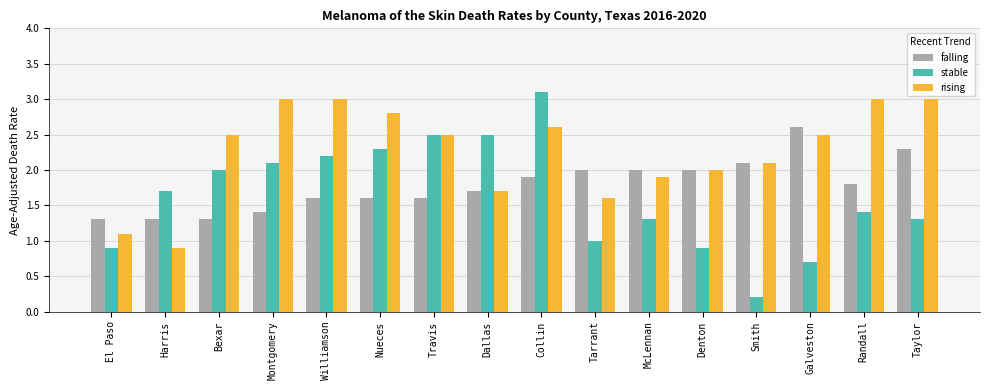

Reading left to right, extract all data points from this chart.

falling: El Paso=1.3	Harris=1.3	Bexar=1.3	Montgomery=1.4	Williamson=1.6	Nueces=1.6	Travis=1.6	Dallas=1.7	Collin=1.9	Tarrant=2.0	McLennan=2.0	Denton=2.0	Smith=2.1	Galveston=2.6	Randall=1.8	Taylor=2.3
stable: El Paso=0.9	Harris=1.7	Bexar=2.0	Montgomery=2.1	Williamson=2.2	Nueces=2.3	Travis=2.5	Dallas=2.5	Collin=3.1	Tarrant=1.0	McLennan=1.3	Denton=0.9	Smith=0.2	Galveston=0.7	Randall=1.4	Taylor=1.3
rising: El Paso=1.1	Harris=0.9	Bexar=2.5	Montgomery=3.0	Williamson=3.0	Nueces=2.8	Travis=2.5	Dallas=1.7	Collin=2.6	Tarrant=1.6	McLennan=1.9	Denton=2.0	Smith=2.1	Galveston=2.5	Randall=3.0	Taylor=3.0